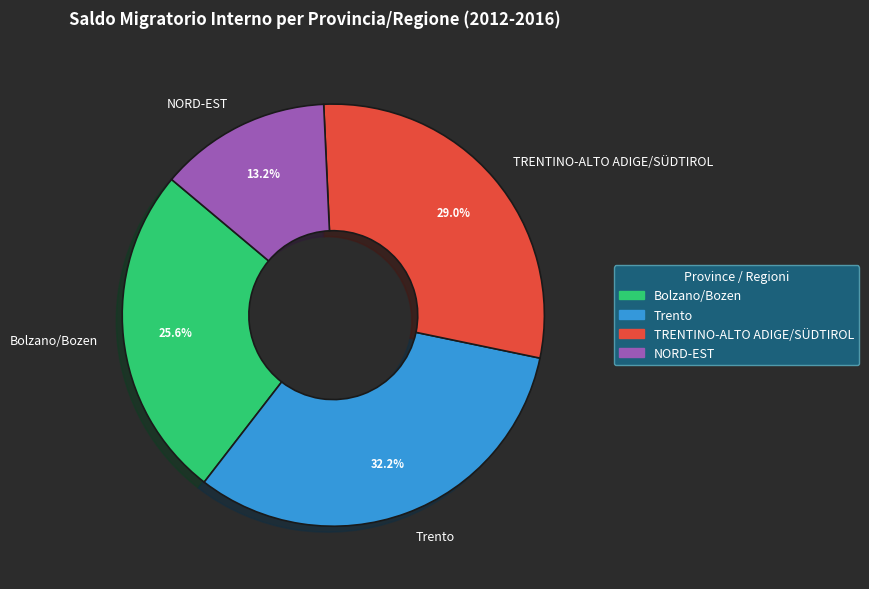

Which category has the smallest portion of the pie?

NORD-EST